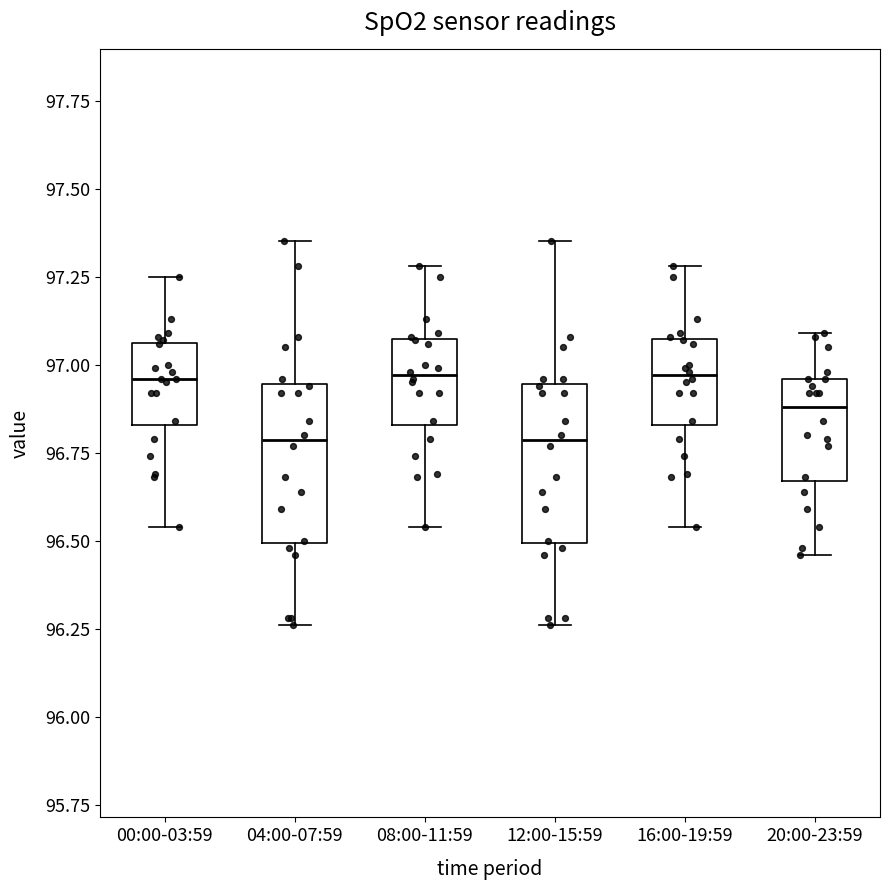

Reading left to right, transcribe this box plot: for each box, give where its median line is, the range the box spans, and where its two whiskers end, as read against the y-axis. The values are not printed on the chart, so give them approximately, as read against the axis.

00:00-03:59: median 96.95, box 96.85 to 97.05, whiskers 96.55 to 97.25
04:00-07:59: median 96.80, box 96.50 to 96.95, whiskers 96.25 to 97.35
08:00-11:59: median 96.95, box 96.85 to 97.05, whiskers 96.55 to 97.30
12:00-15:59: median 96.80, box 96.50 to 96.95, whiskers 96.25 to 97.35
16:00-19:59: median 96.95, box 96.85 to 97.05, whiskers 96.55 to 97.30
20:00-23:59: median 96.90, box 96.65 to 96.95, whiskers 96.45 to 97.10